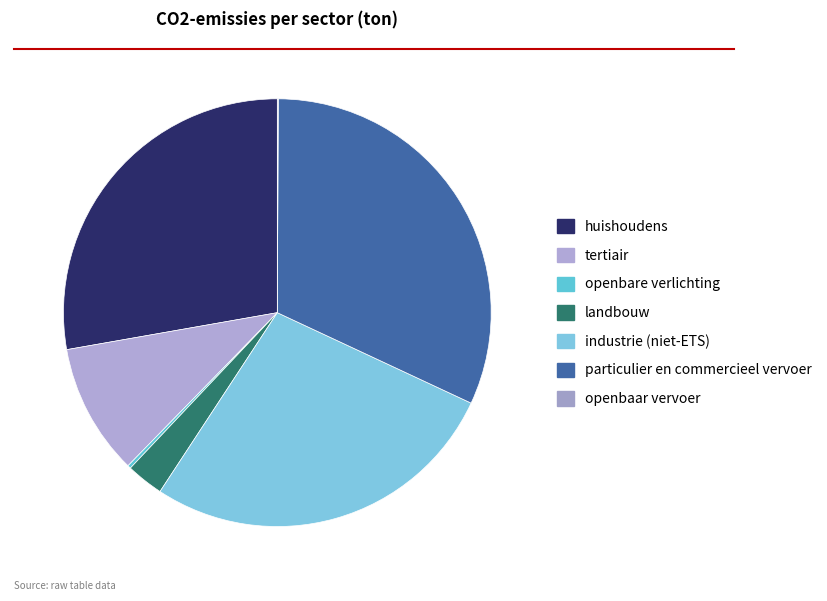

To the nearest percent, what is the difference between the largest and smallest slice percentages?

32%